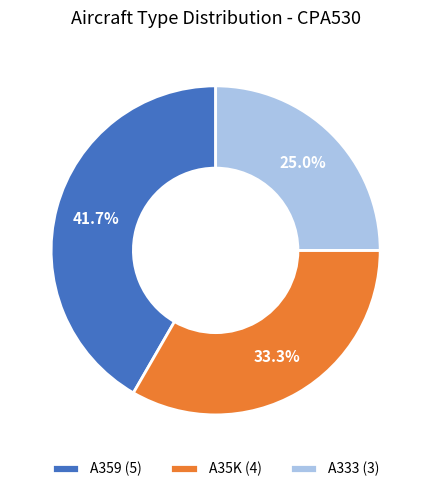

What portion of the pie excludes A333?

75.0%